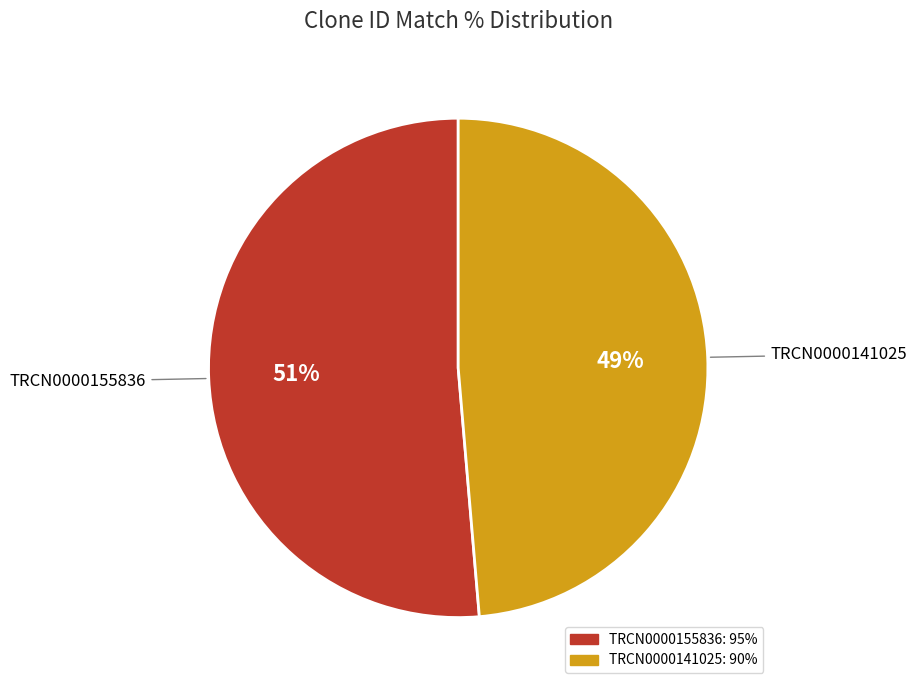

Rank the categories by value from highest to lowest.

TRCN0000155836, TRCN0000141025